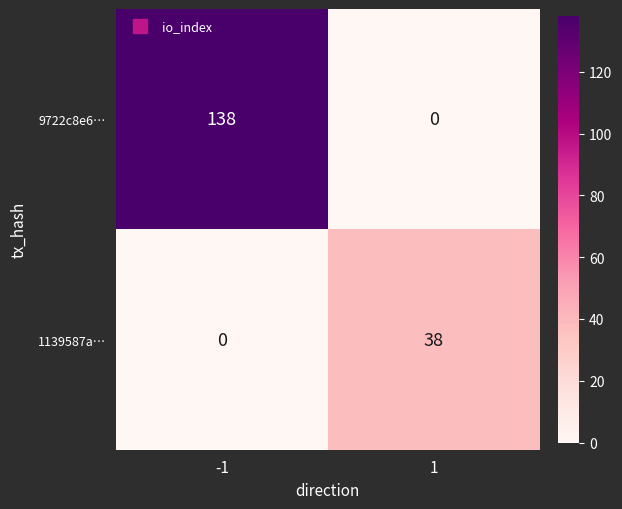

What is the total value across all series at 1?

38